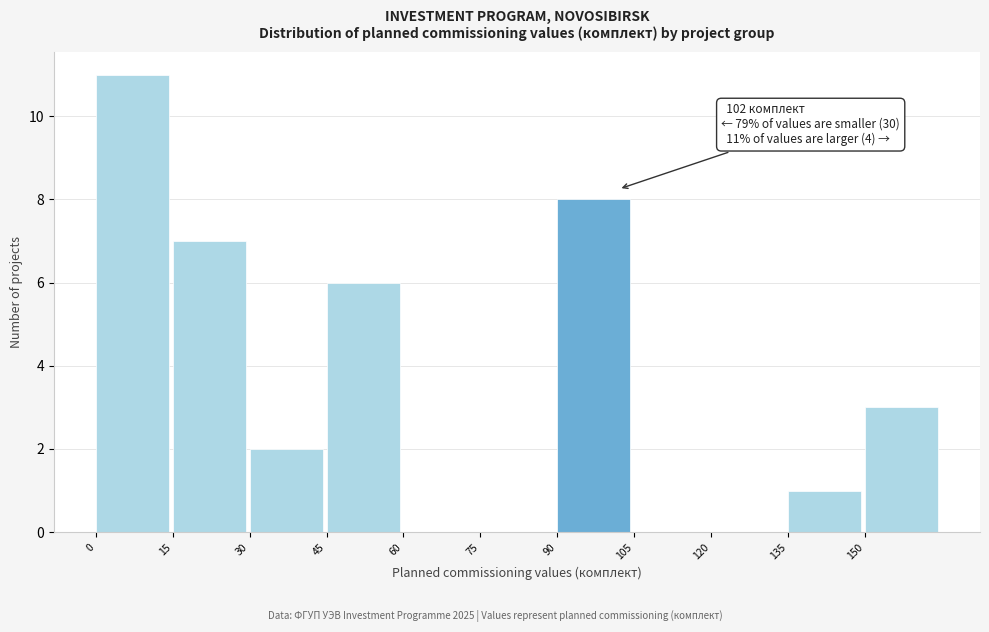

Over which range of the x-axis is the bar tallest?

0 to 15